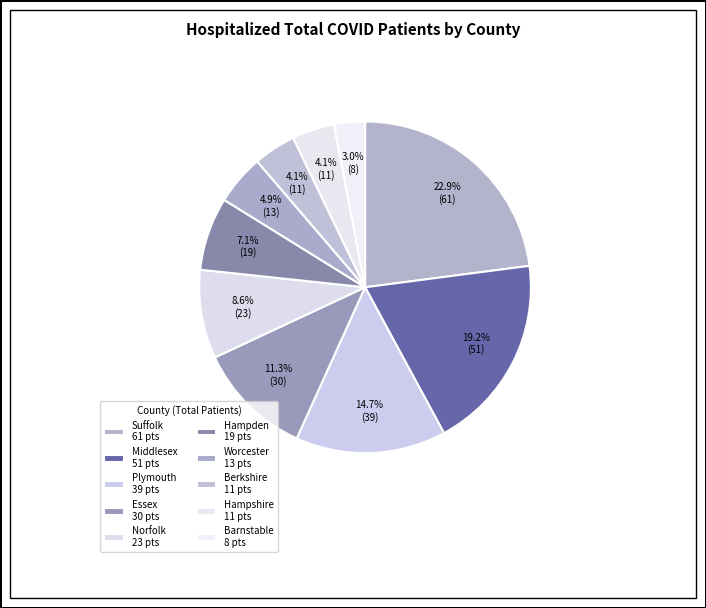

How many segments does this pie chart have?

10